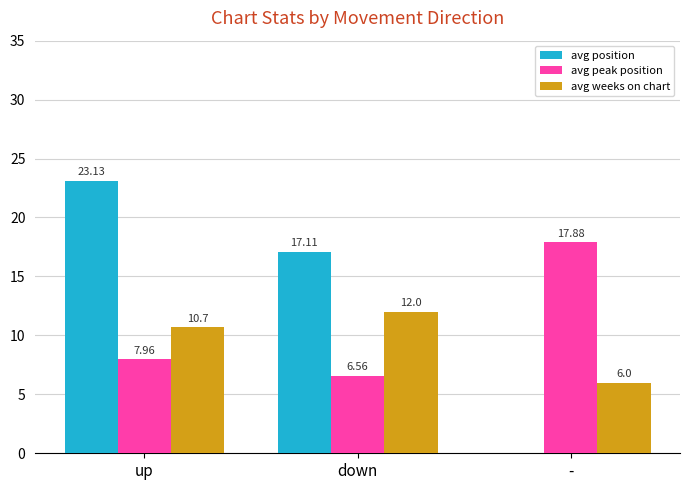

Are the bars grouped side by side (vs. stacked)?

Yes